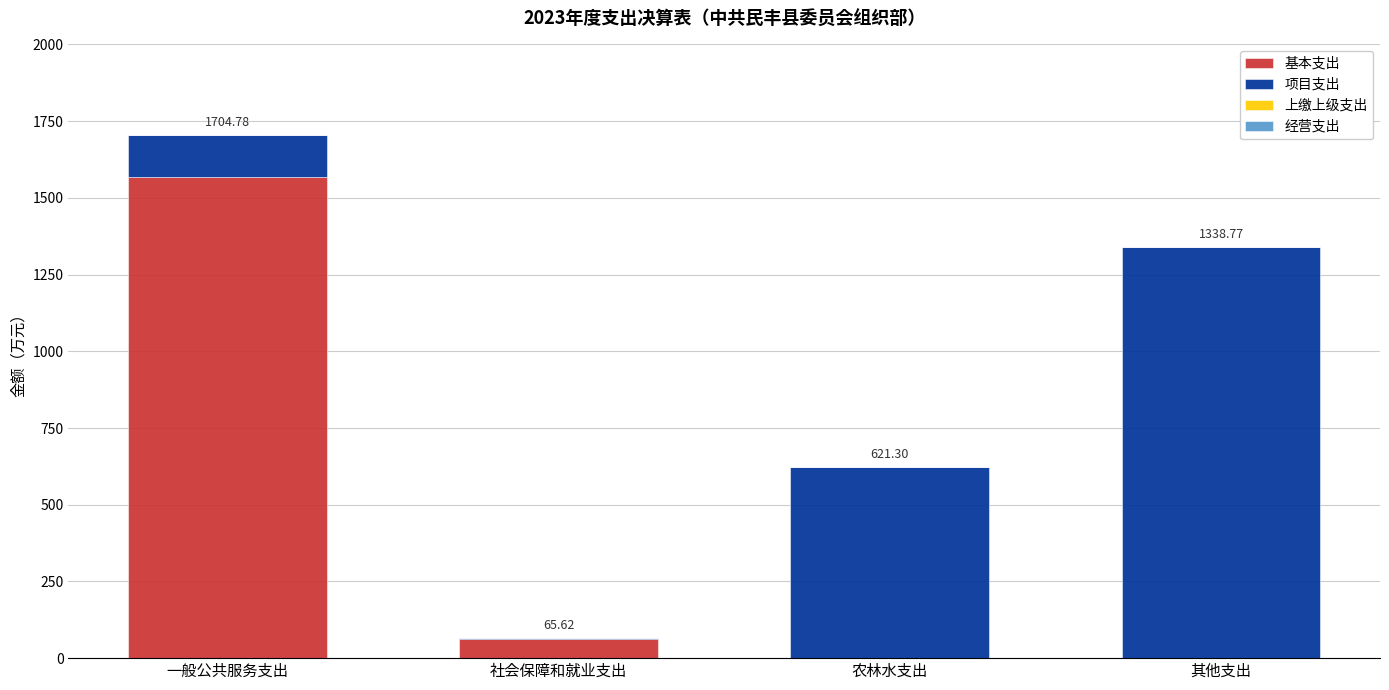

Which category has the highest value in the 基本支出 series?

一般公共服务支出